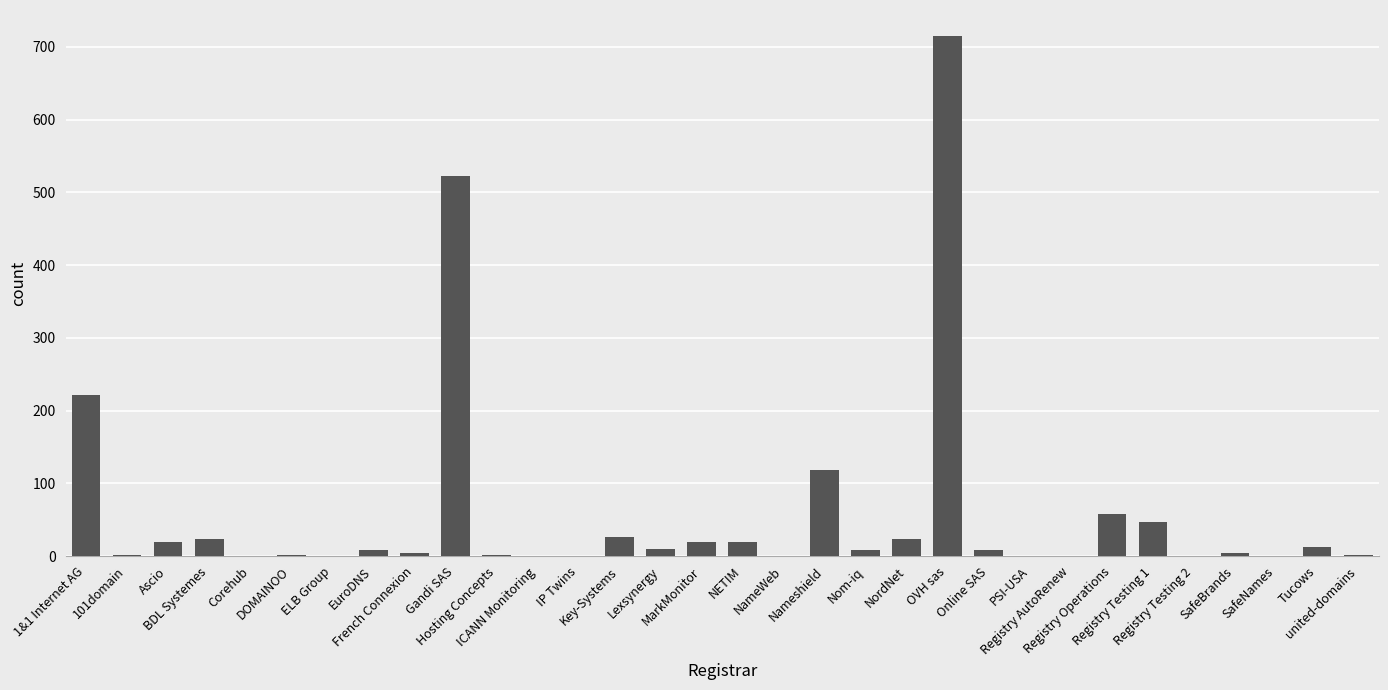

Which label corresponds to the largest value in the chart?

OVH sas